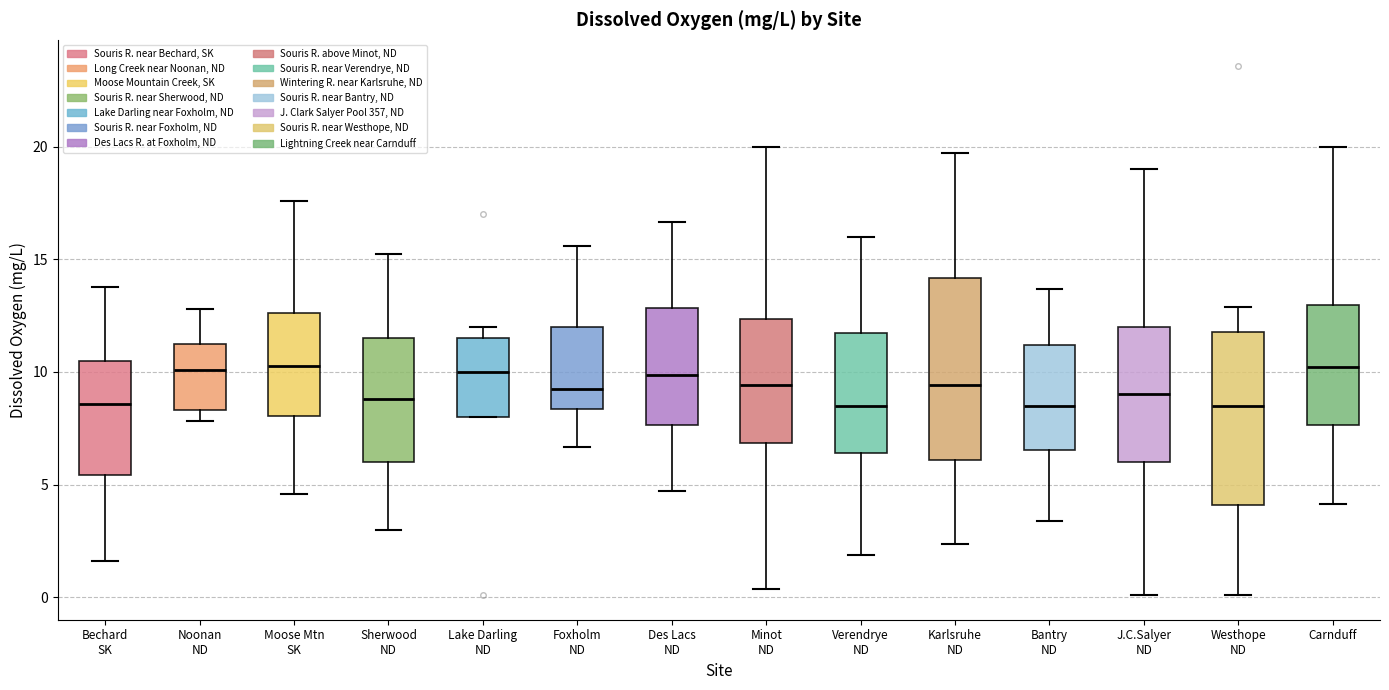

Reading left to right, transcribe this box plot: for each box, give where its median line is, the range the box spans, and where its two whiskers end, as read against the y-axis. The values are not printed on the chart, so give them approximately, as read against the axis.

Bechard SK: median 8.5, box 5.5 to 10.5, whiskers 1.5 to 14.0
Noonan ND: median 10.0, box 8.5 to 11.5, whiskers 8.0 to 13.0
Moose Mtn SK: median 10.5, box 8.0 to 12.5, whiskers 4.5 to 17.5
Sherwood ND: median 9.0, box 6.0 to 11.5, whiskers 3.0 to 15.5
Lake Darling ND: median 10.0, box 8.0 to 11.5, whiskers 8.0 to 12.0
Foxholm ND: median 9.0, box 8.5 to 12.0, whiskers 6.5 to 15.5
Des Lacs ND: median 10.0, box 7.5 to 13.0, whiskers 4.5 to 16.5
Minot ND: median 9.5, box 7.0 to 12.5, whiskers 0.5 to 20.0
Verendrye ND: median 8.5, box 6.5 to 11.5, whiskers 2.0 to 16.0
Karlsruhe ND: median 9.5, box 6.0 to 14.0, whiskers 2.5 to 19.5
Bantry ND: median 8.5, box 6.5 to 11.0, whiskers 3.5 to 13.5
J.C.Salyer ND: median 9.0, box 6.0 to 12.0, whiskers 0.0 to 19.0
Westhope ND: median 8.5, box 4.0 to 12.0, whiskers 0.0 to 13.0
Carnduff: median 10.0, box 7.5 to 13.0, whiskers 4.0 to 20.0